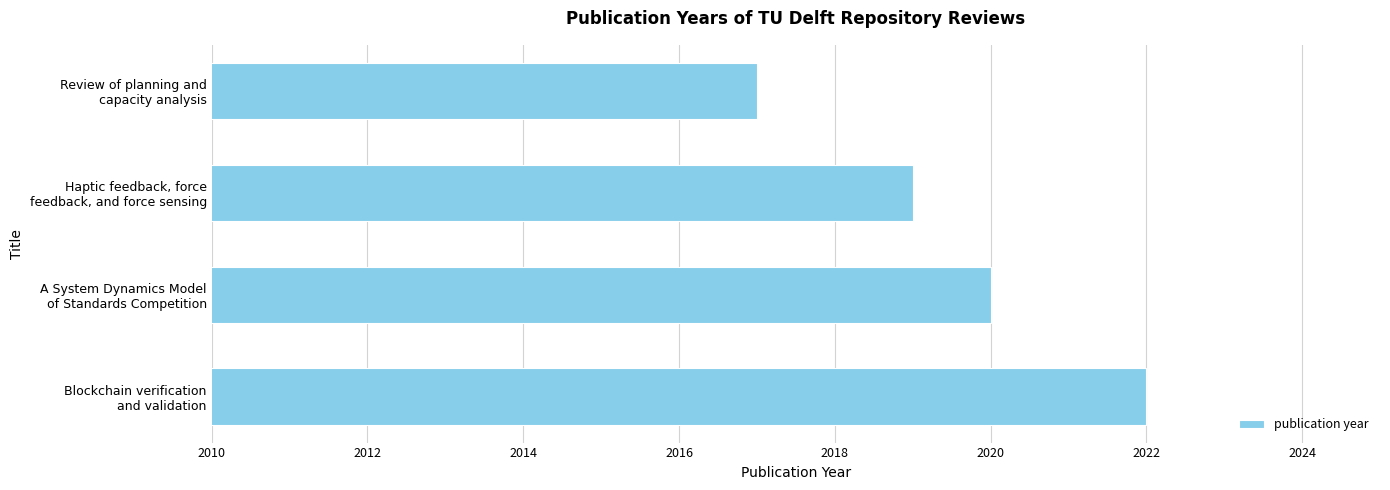

List the labels in order of value, largest first.

Blockchain verification
and validation, A System Dynamics Model
of Standards Competition, Haptic feedback, force
feedback, and force sensing, Review of planning and
capacity analysis